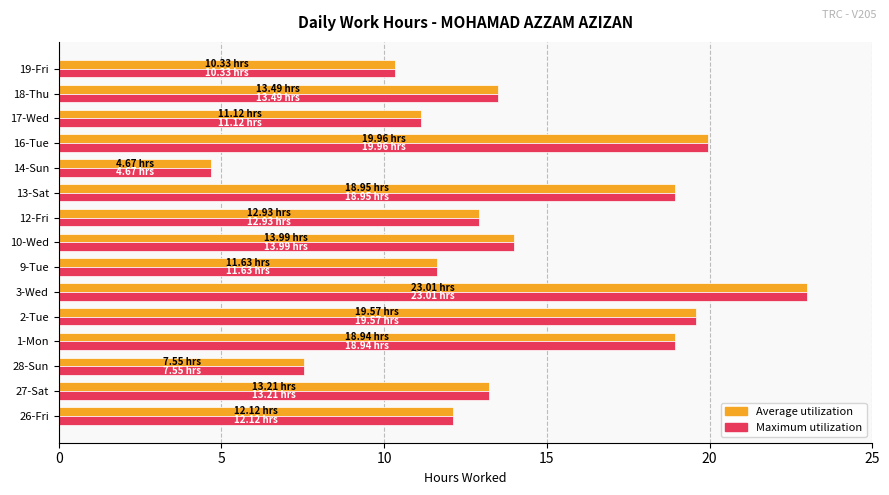

What is the difference between the maximum and minimum values in the Average utilization series?

18.3